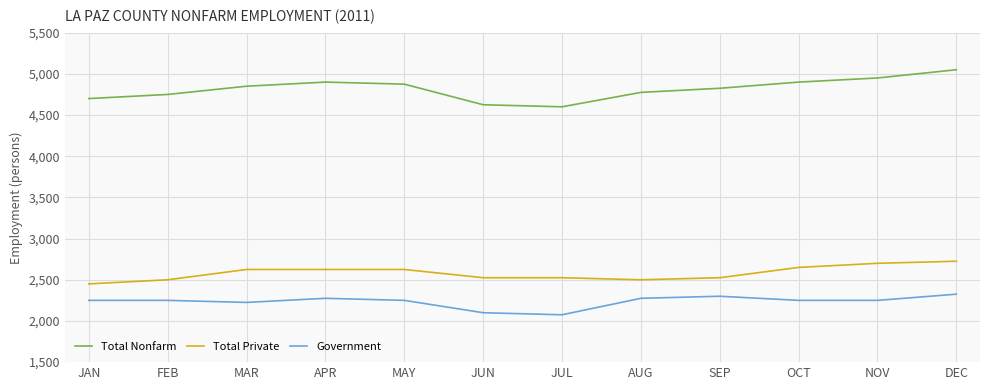

Which series has the largest total across all categories?

Total Nonfarm